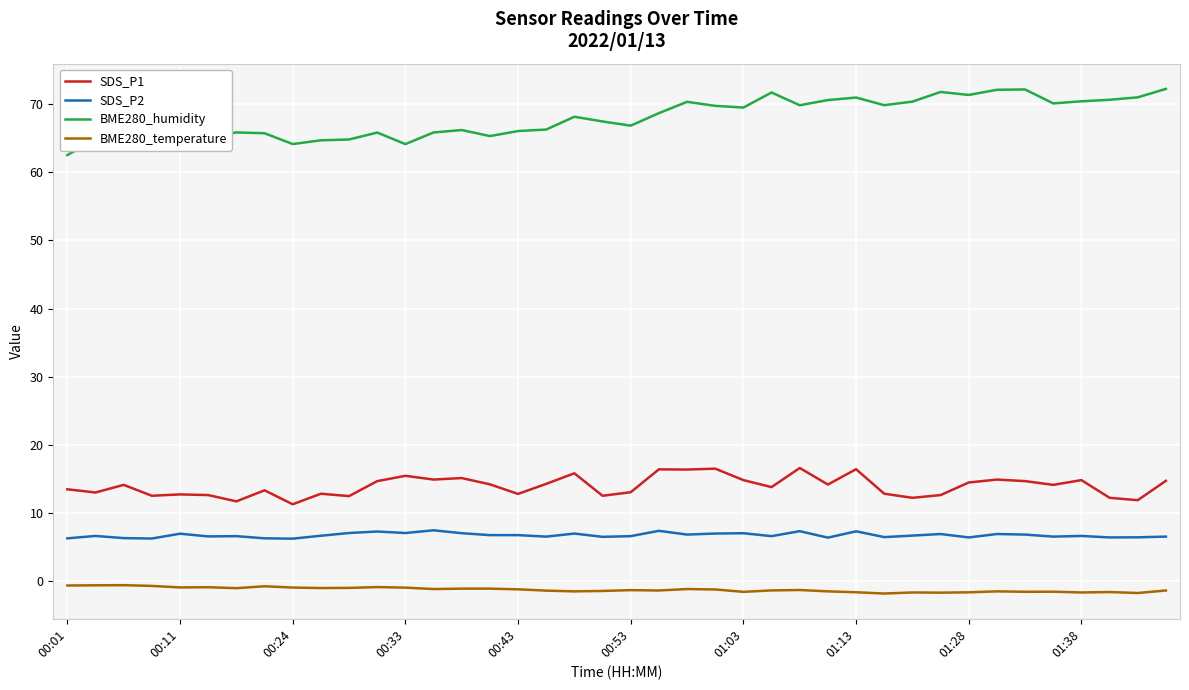

What is the difference between the maximum and second lowest values in the SDS_P1 series?

4.9